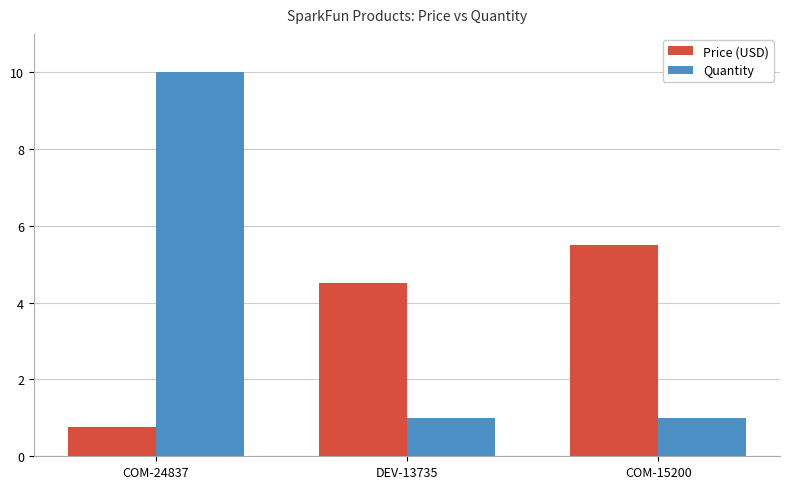

What is the label of the 3rd bar from the left?

COM-15200